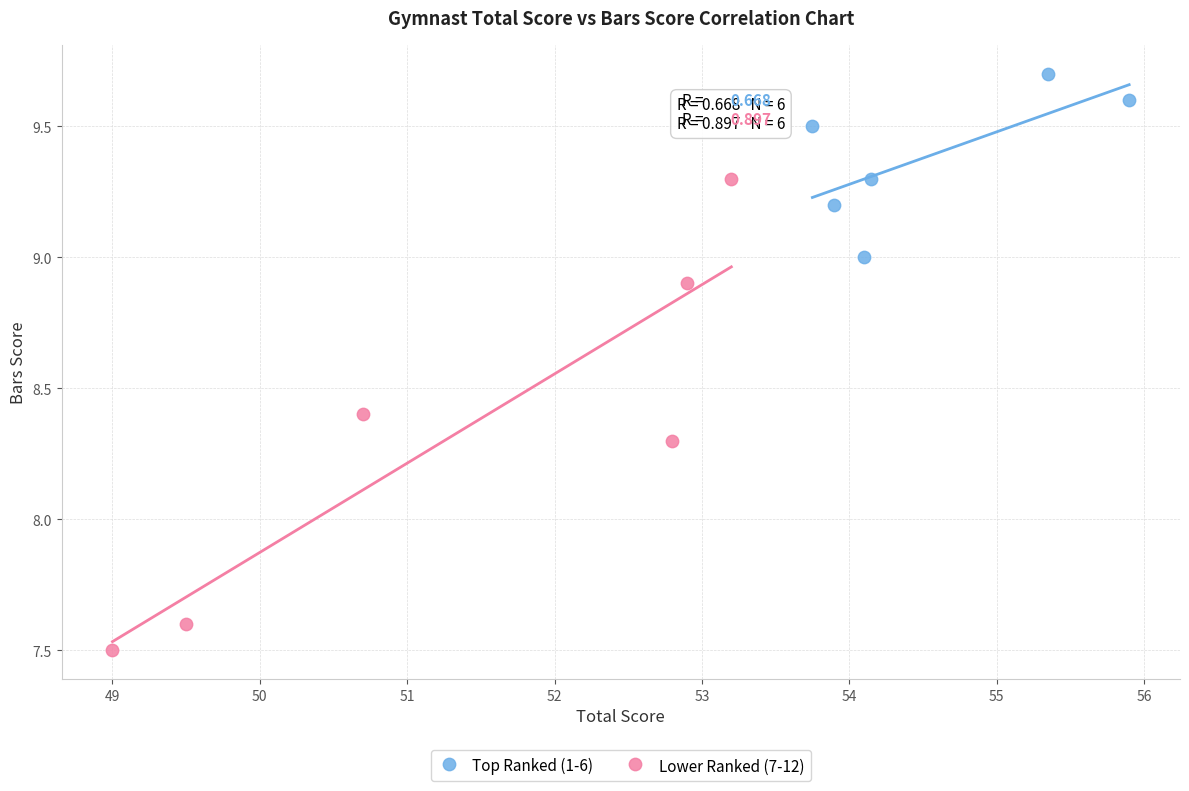

Which series contains the highest Y value?

Top Ranked (1-6)